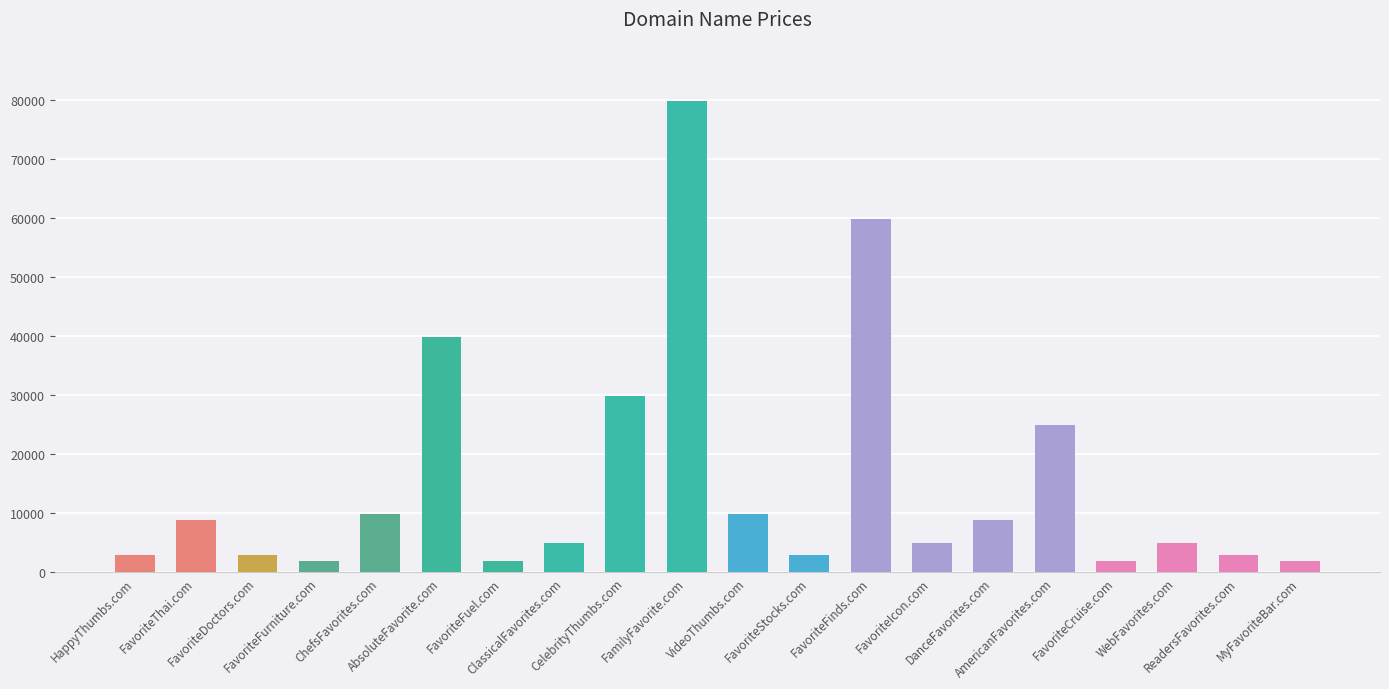

What is the difference between the second highest and second lowest values?

58000